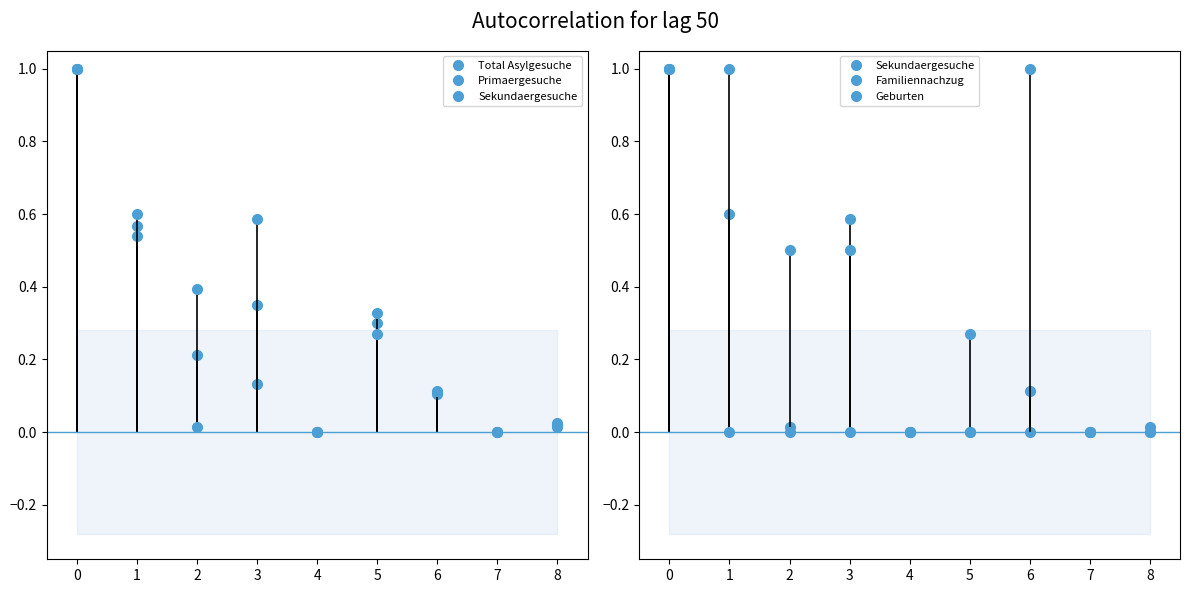

How many data points does each series have?

9